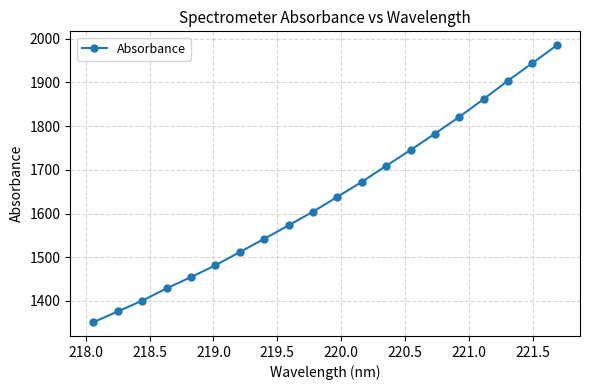

Reading left to right, what are all the values shown in this chart?

1351.7	1376.1	1400.8	1428.9	1454.7	1481.7	1511.9	1542.1	1573.0	1604.4	1638.3	1672.4	1709.2	1745.2	1782.7	1821.2	1861.8	1904.1	1944.1	1985.0